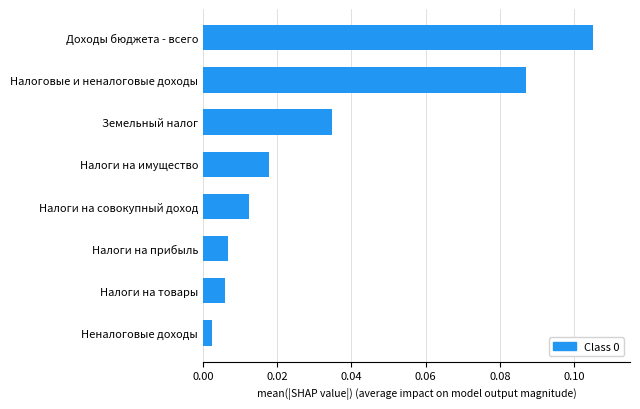

The value at Доходы бюджета - всего is 0.0. True or false?

False